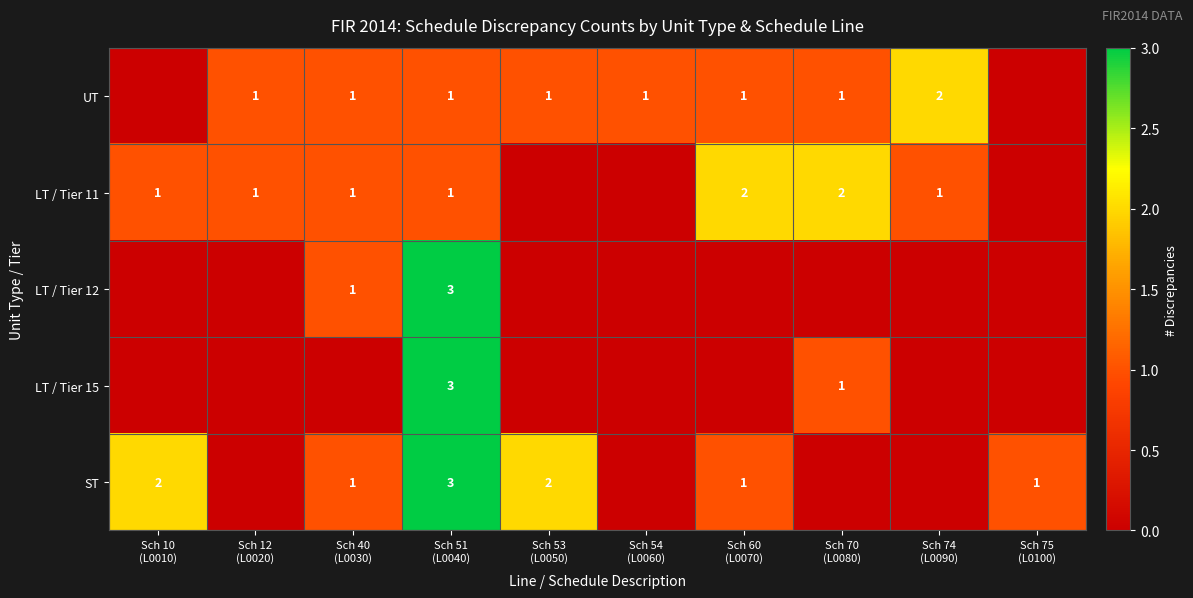

Rank the series at Sch 51 (L0040) from highest to lowest value.

LT / Tier 12, LT / Tier 15, ST, UT, LT / Tier 11